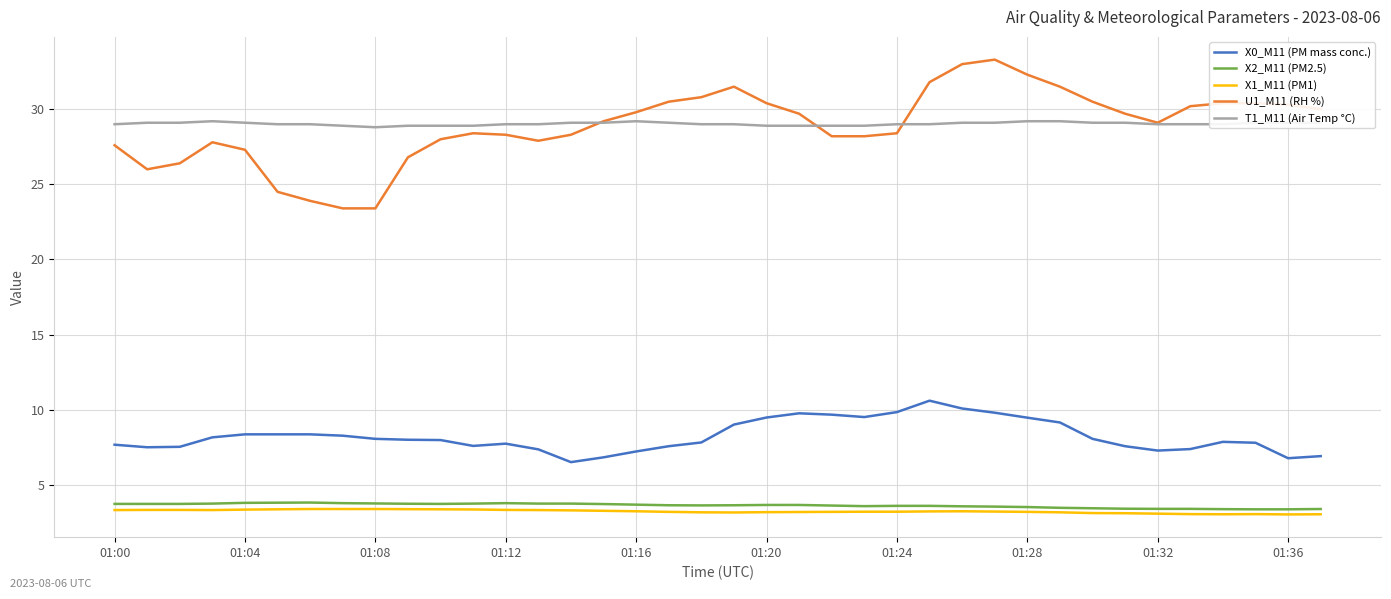

Which series has the largest range (max minus min)?

U1_M11 (RH %)